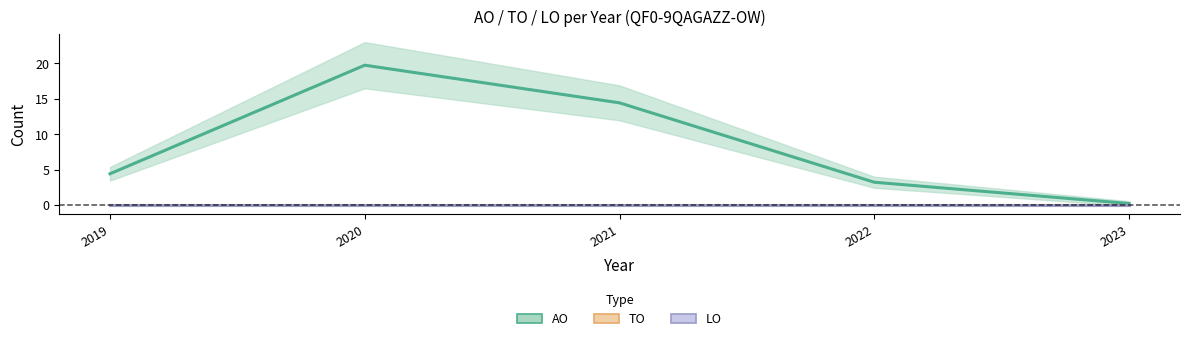

At which category is the sum across all series the highest?

2020